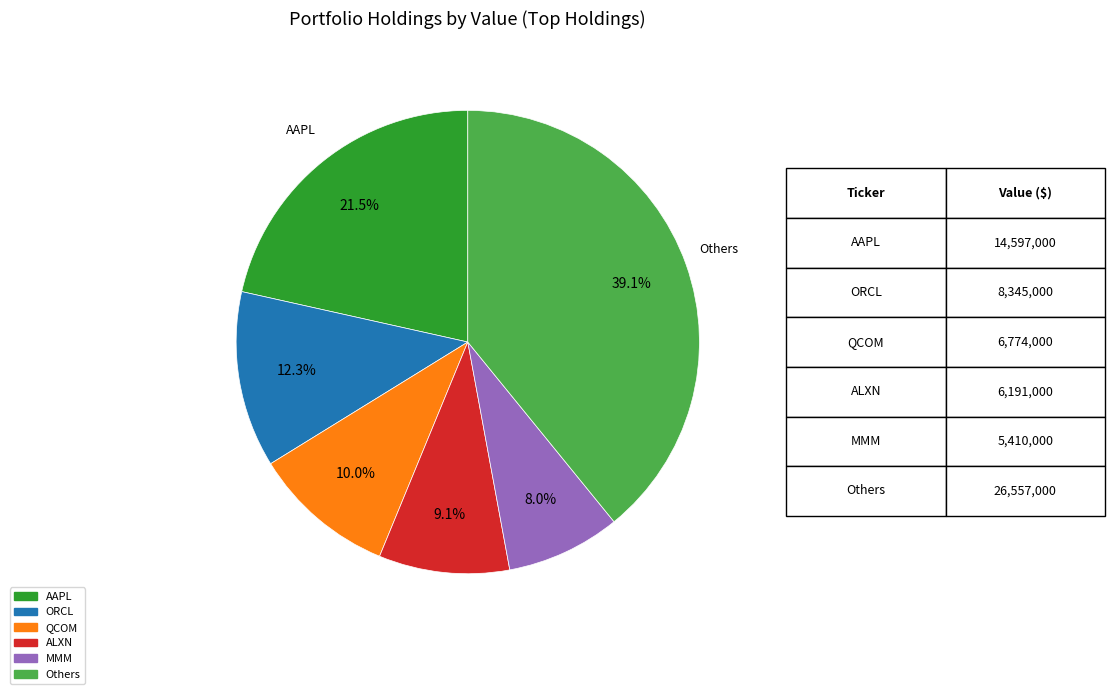

Is there any slice that represents more than half of the pie?

No